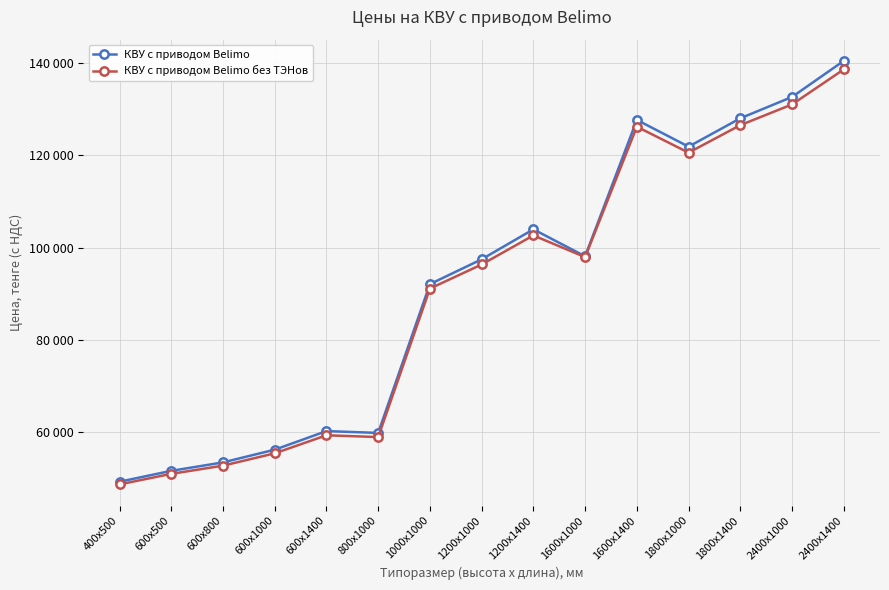

What position from the right is 600х1000?

12